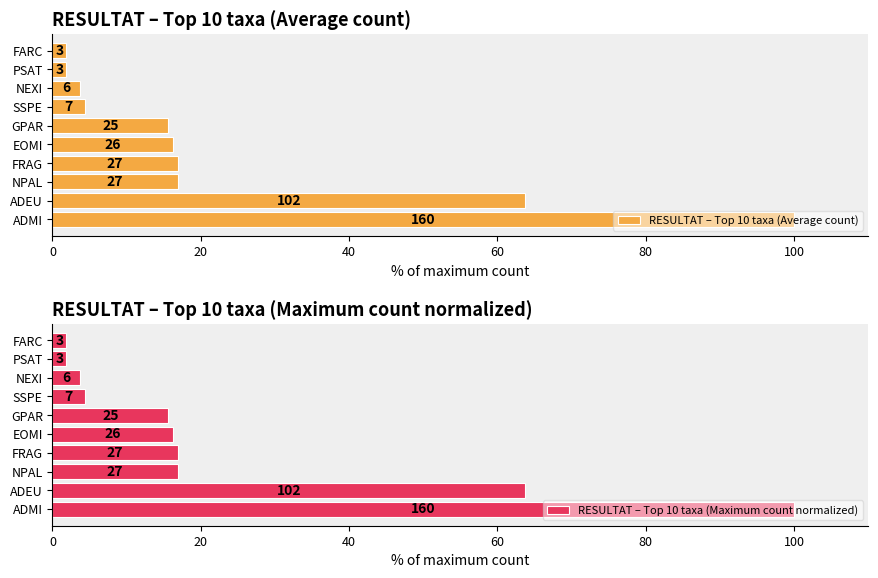

What is the maximum value for RESULTAT – Top 10 taxa (Maximum count normalized)?

100.0